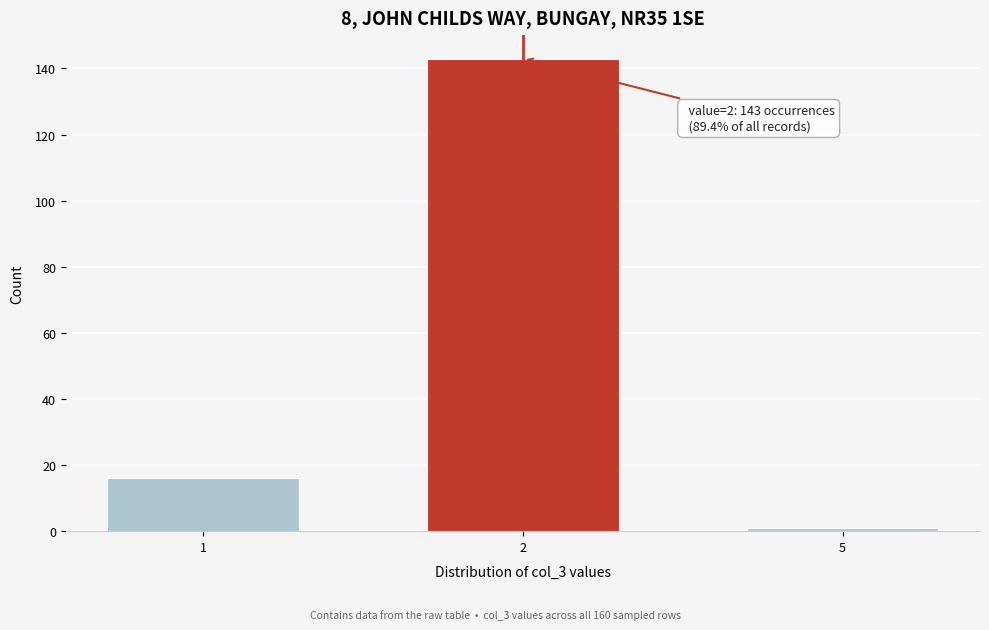

Reading left to right, extract all data points from this chart.

1=16	2=143	5=1